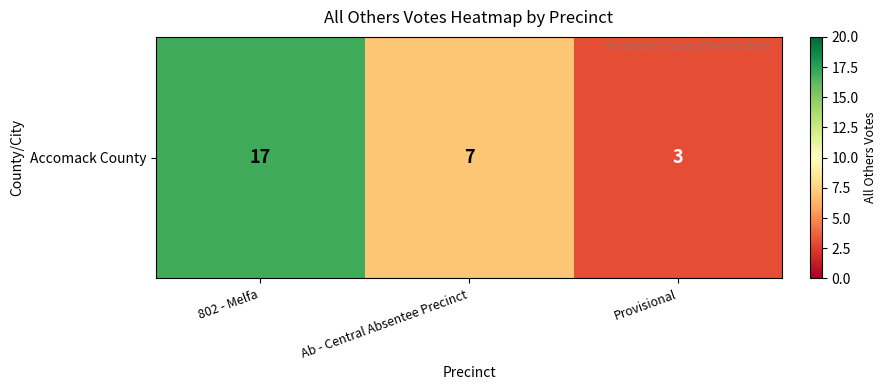

Reading left to right, what are all the values shown in this chart?

17	7	3